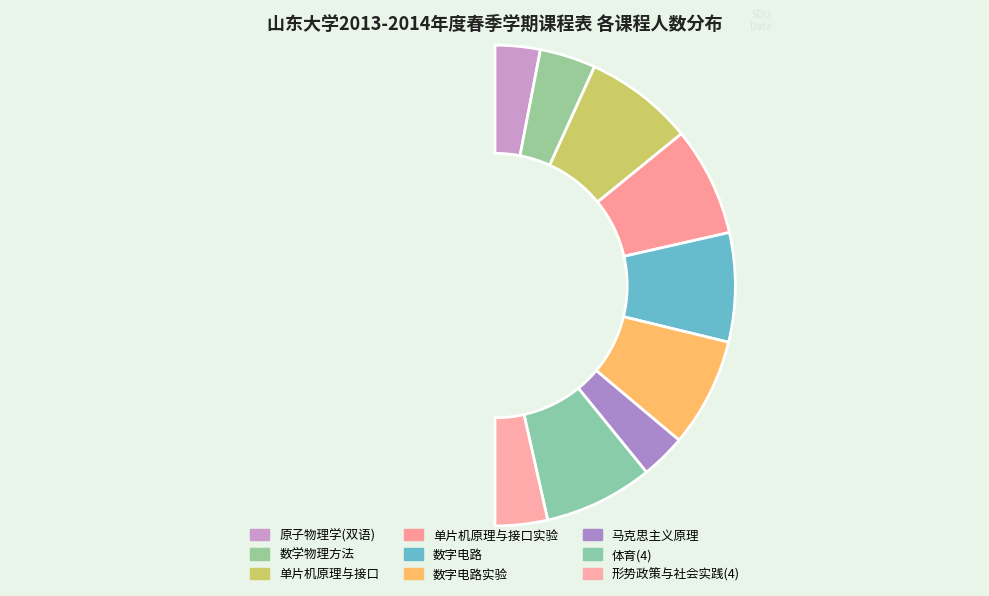

Which category has the biggest portion of the pie?

单片机原理与接口